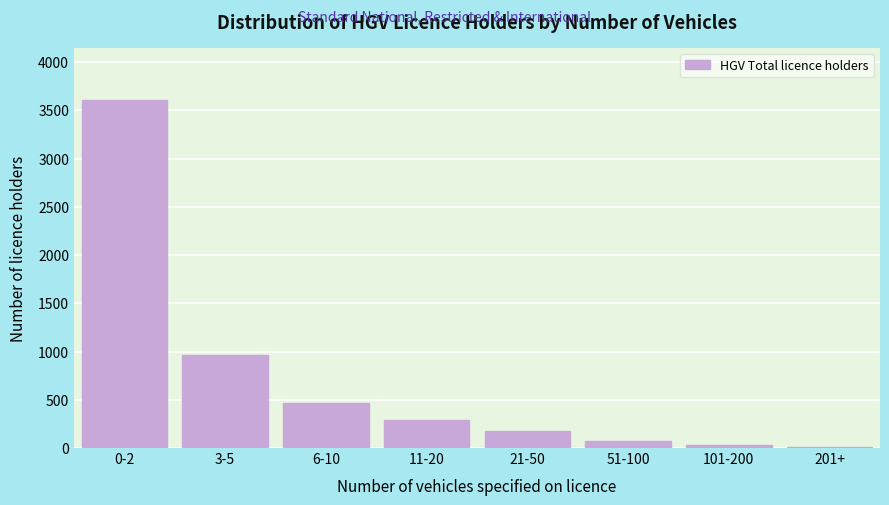

Reading left to right, transcribe all the data shown in this chart.

0-2=3606	3-5=964	6-10=467	11-20=287	21-50=177	51-100=69	101-200=28	201+=8